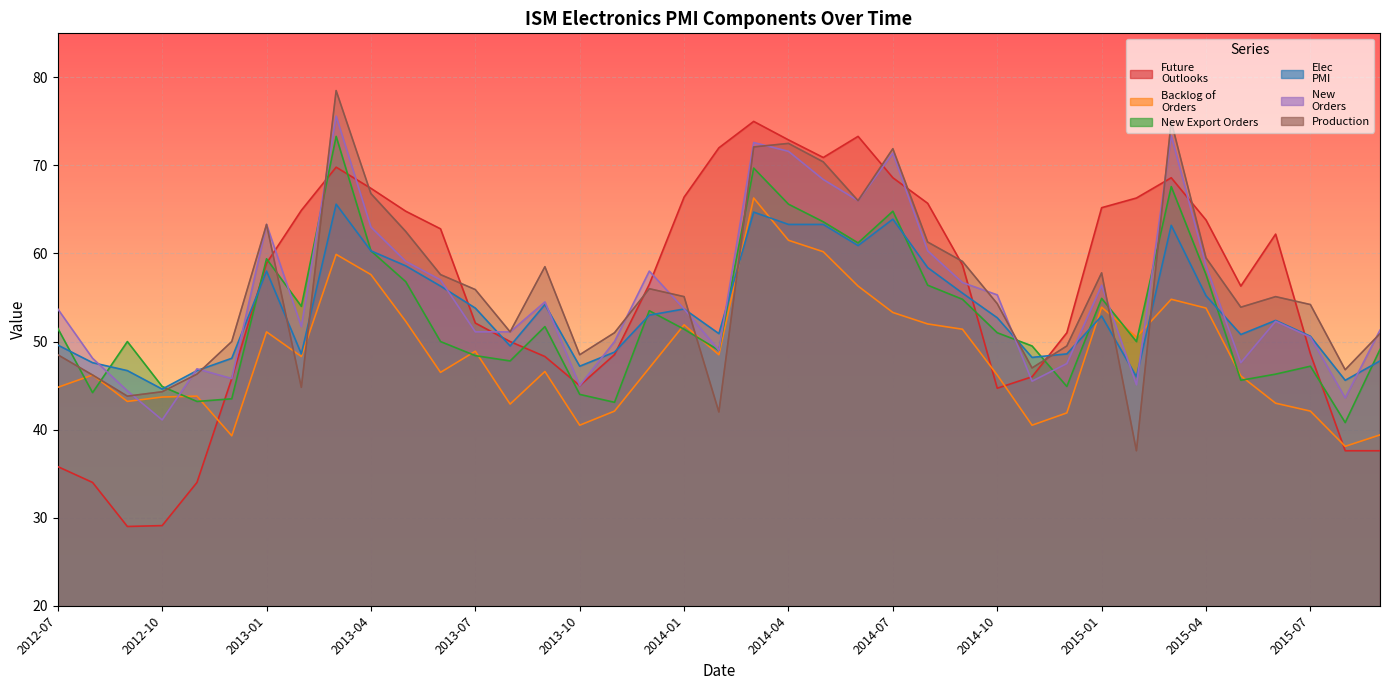

Which series has the largest range (max minus min)?

Future
Outlooks